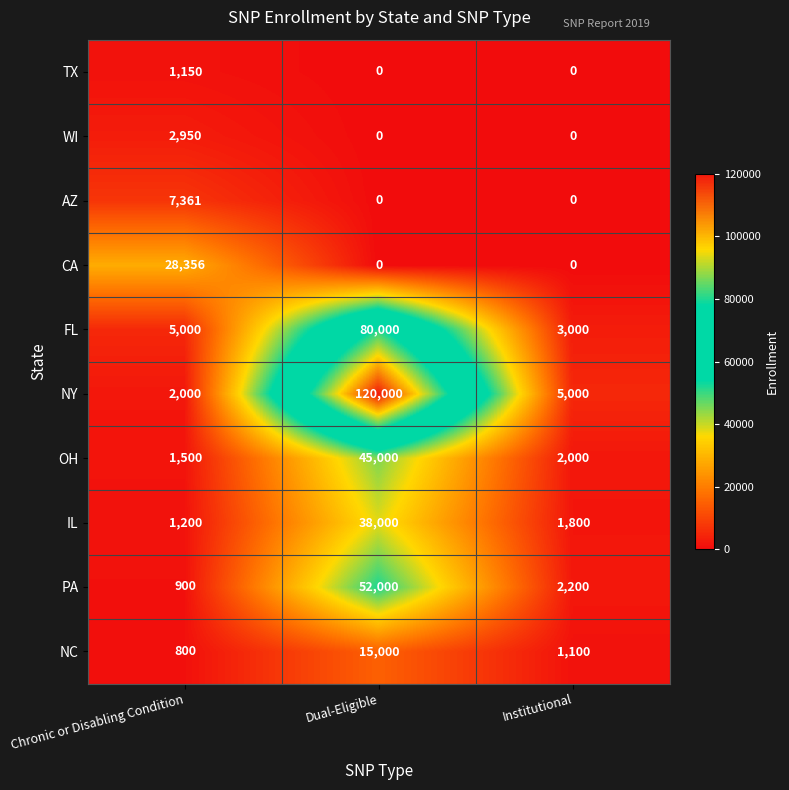

How many values in the TX series exceed 0?

1